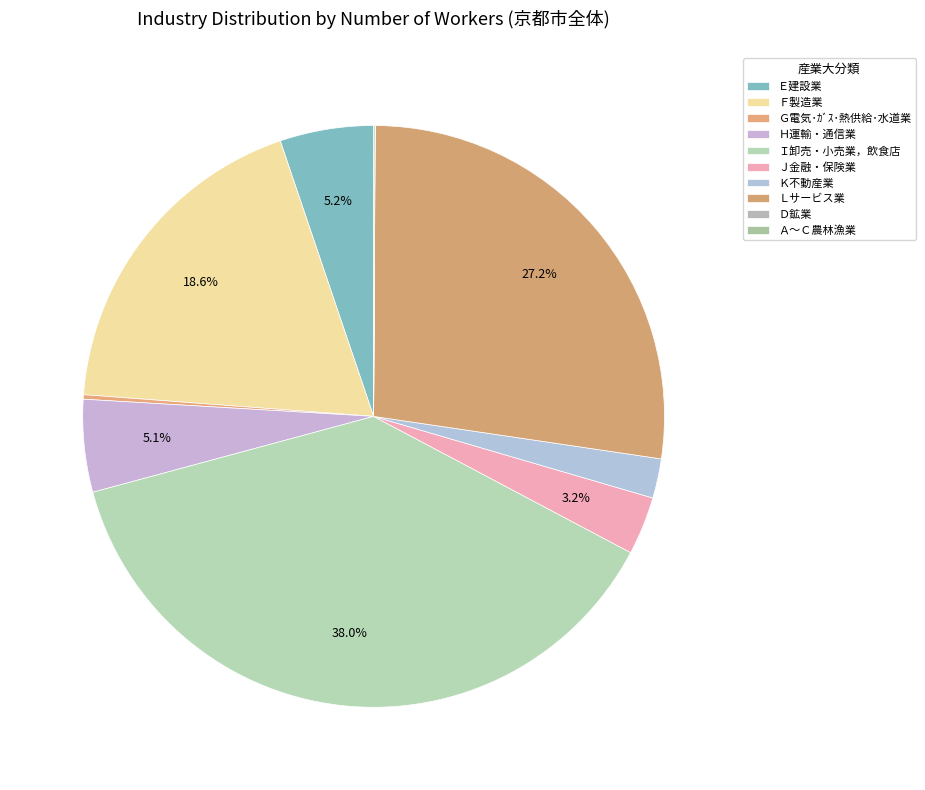

Does any single category account for the majority?

No